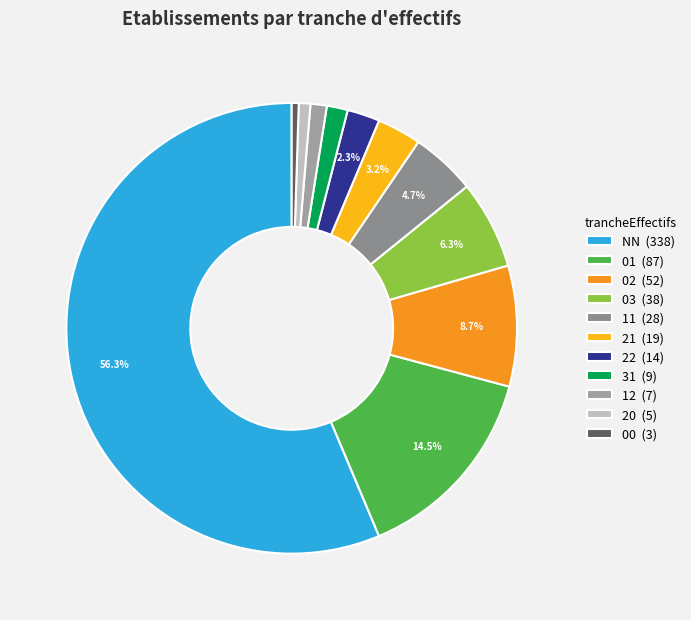

How many segments does this pie chart have?

11